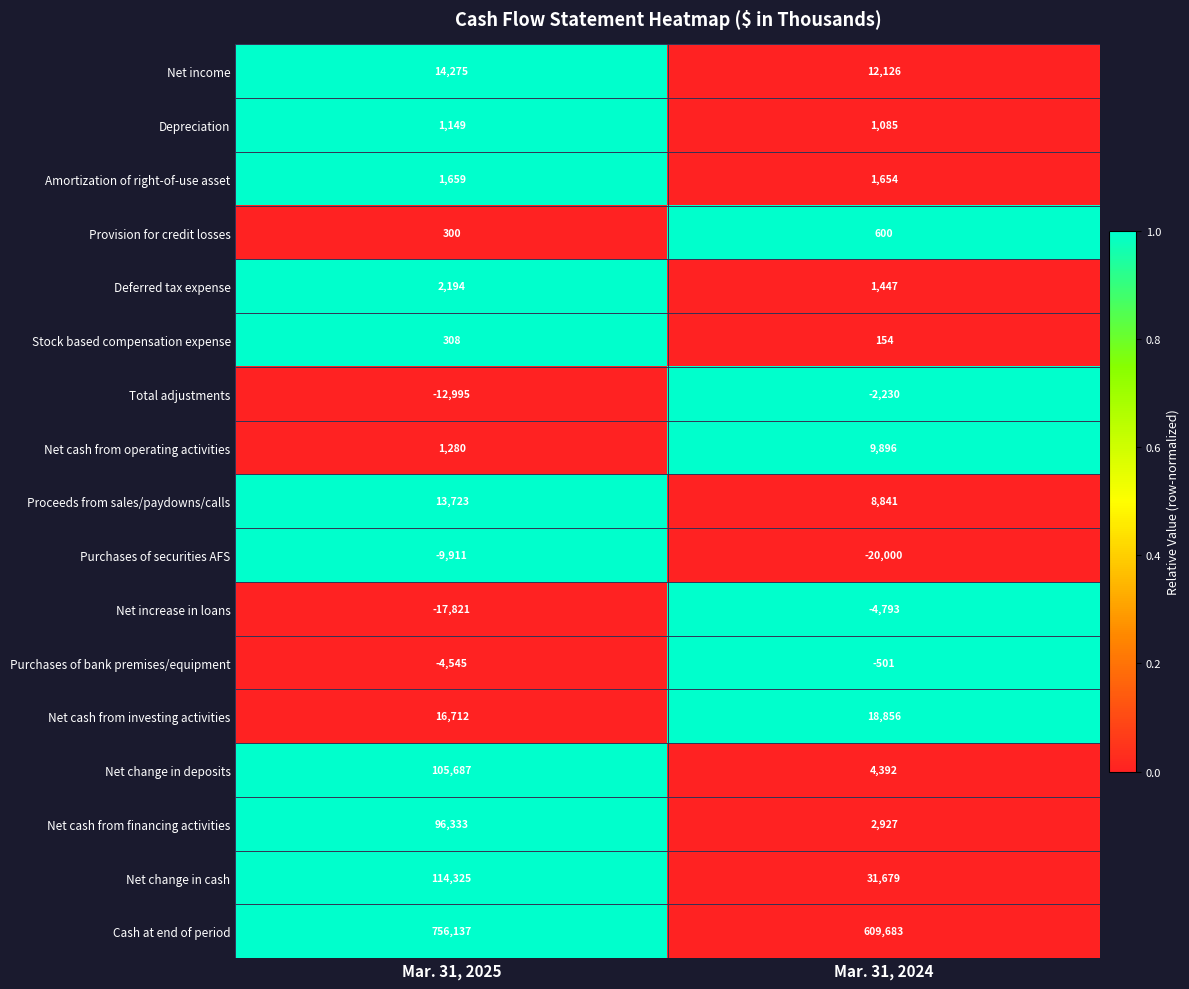

What is the average value of the Net cash from operating activities series?

5588